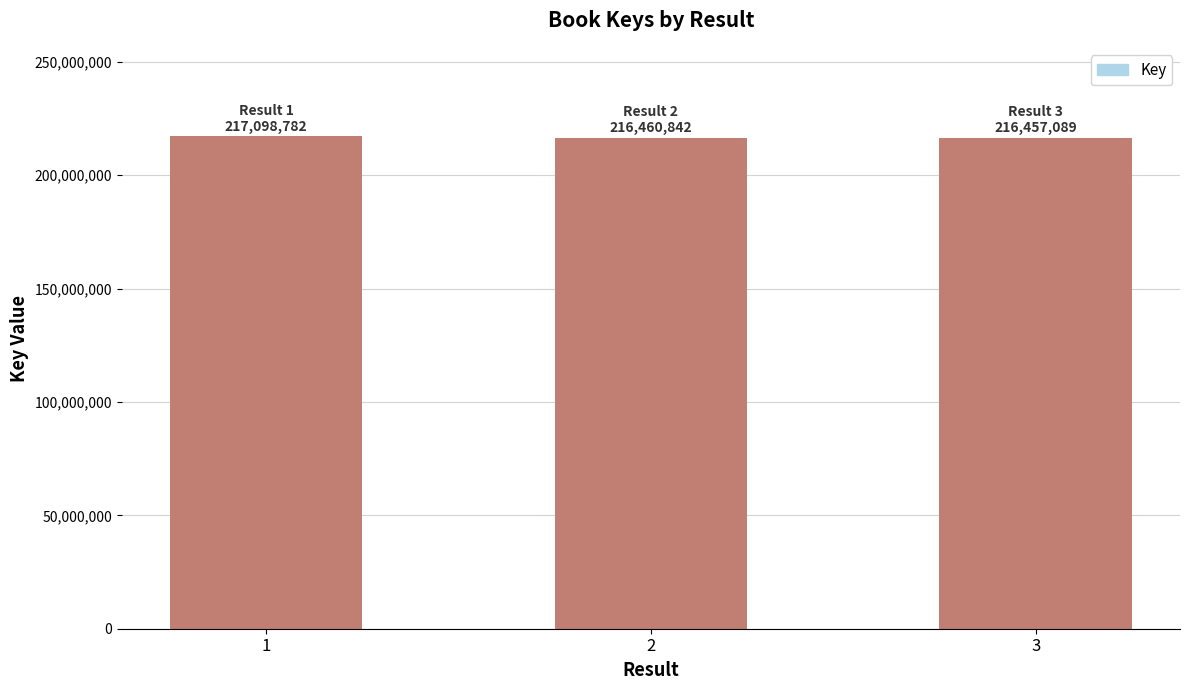

What is the sum of all values?

650016713